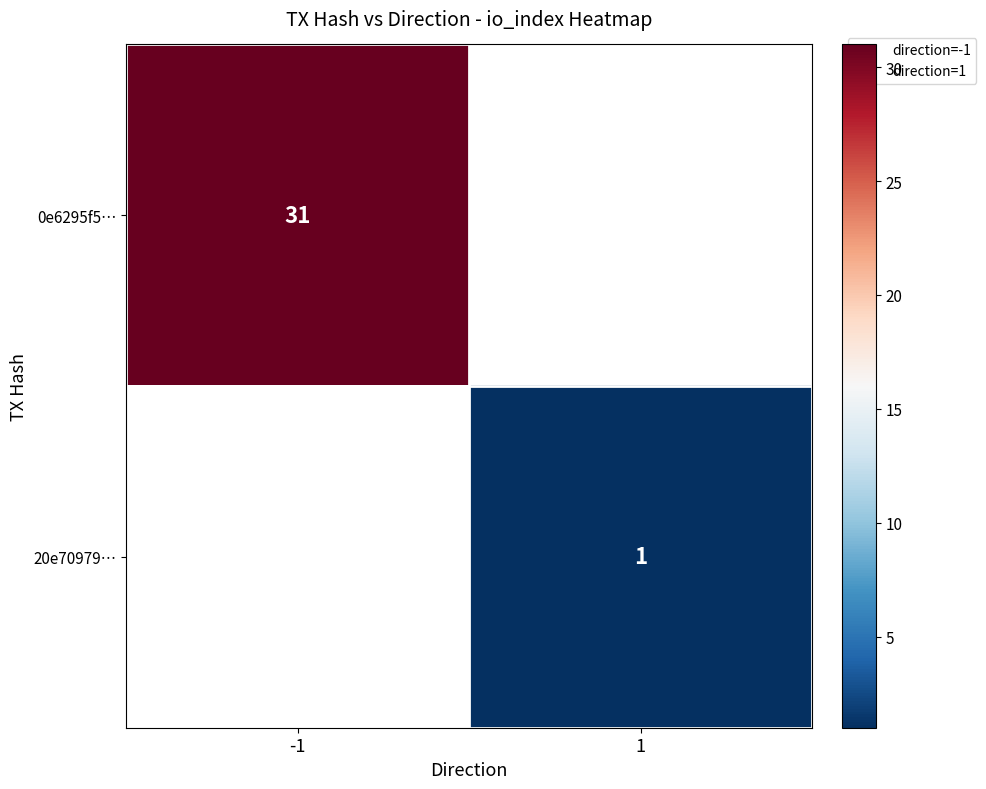

The 0e6295f5… series shows 51 at -1. True or false?

False